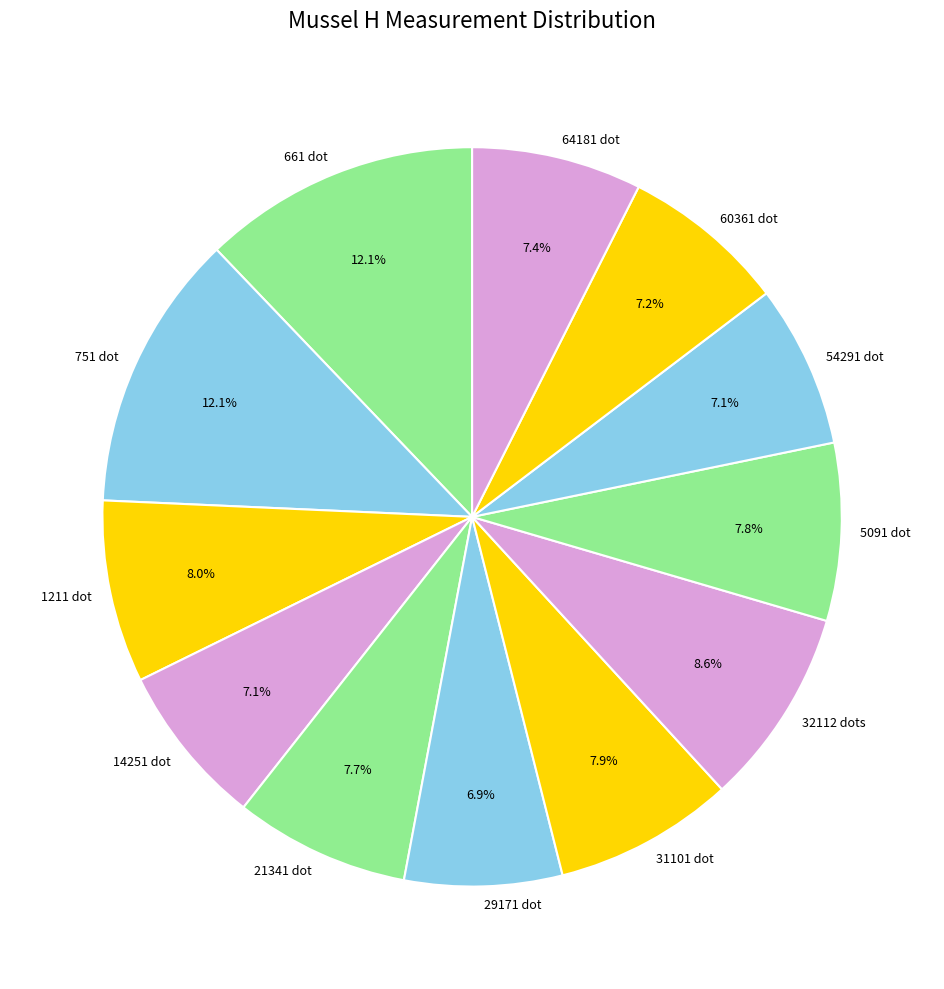

Does any single category account for the majority?

No